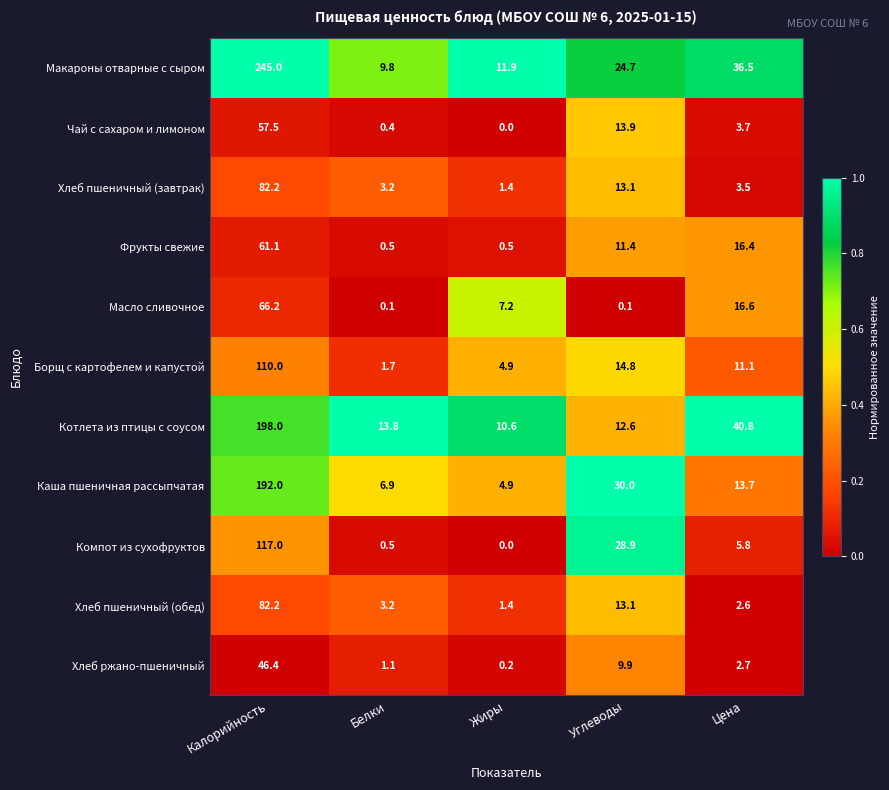

Which series has the largest range (max minus min)?

Макароны отварные с сыром